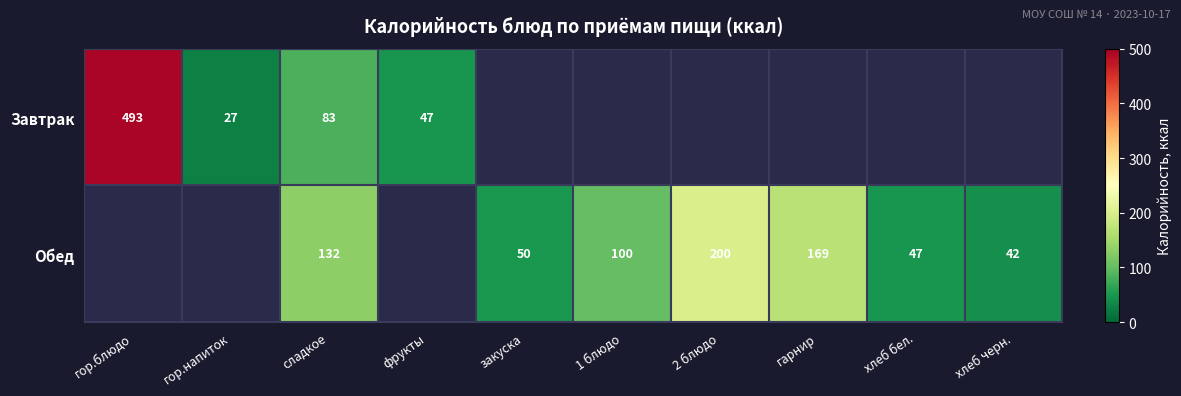

What is the sum of the Обед values at хлеб бел. and хлеб черн.?

89